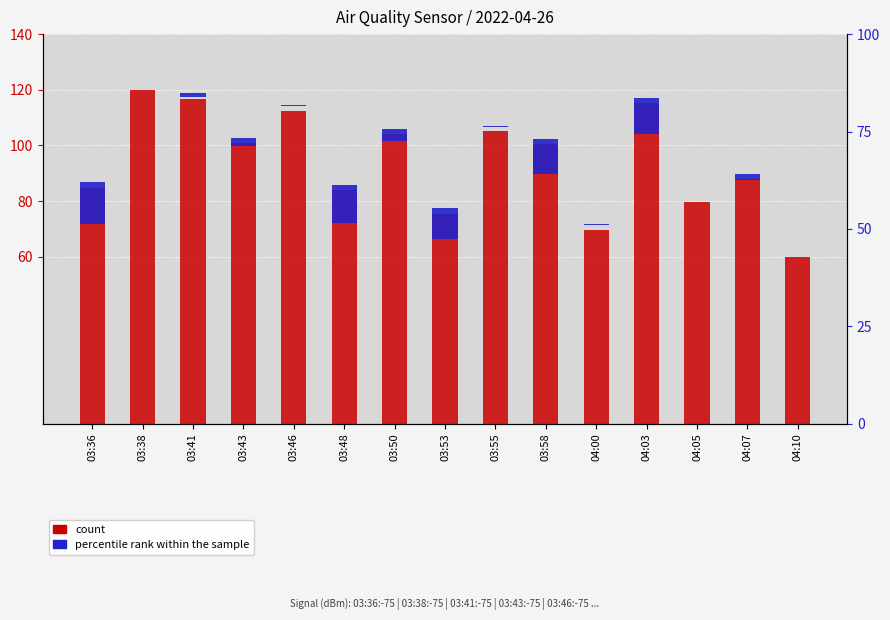

How many bars are there in total?

30